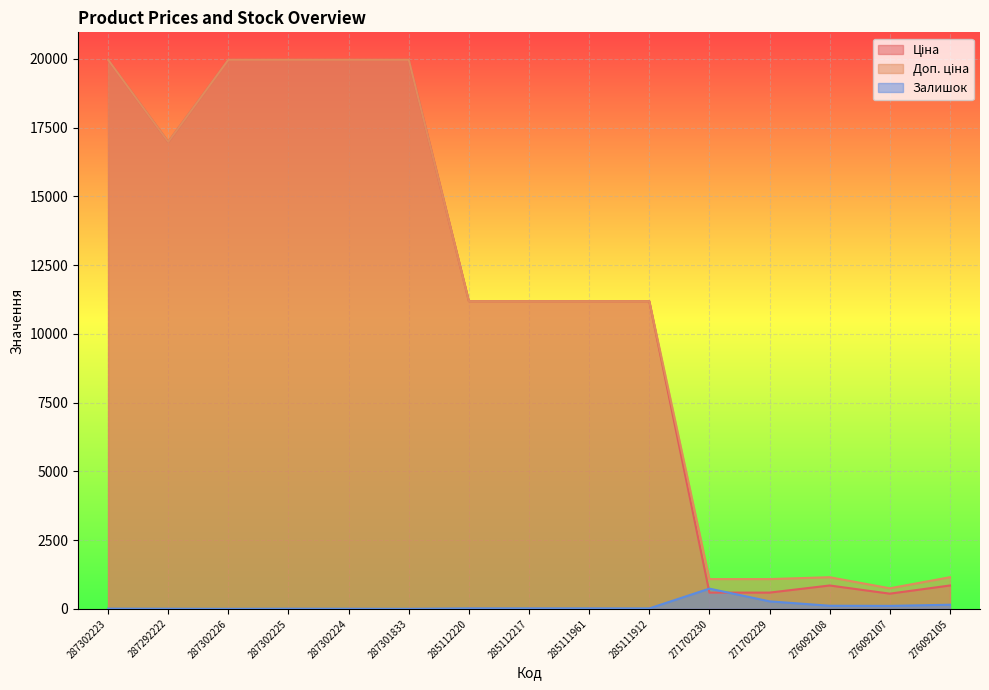

Rank the series at 276092105 from highest to lowest value.

Доп. ціна, Ціна, Залишок